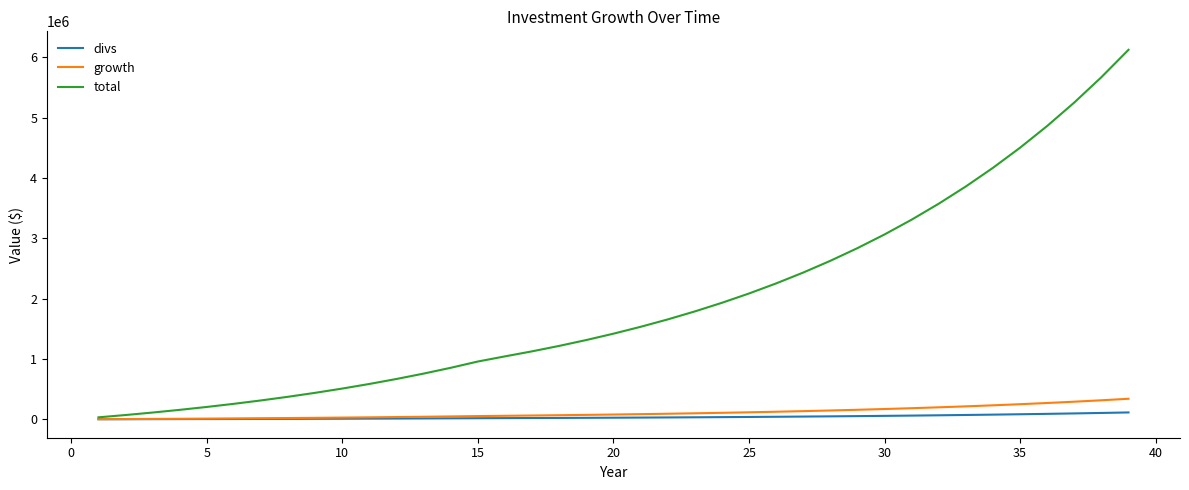

Which series has the widest spread of values?

total